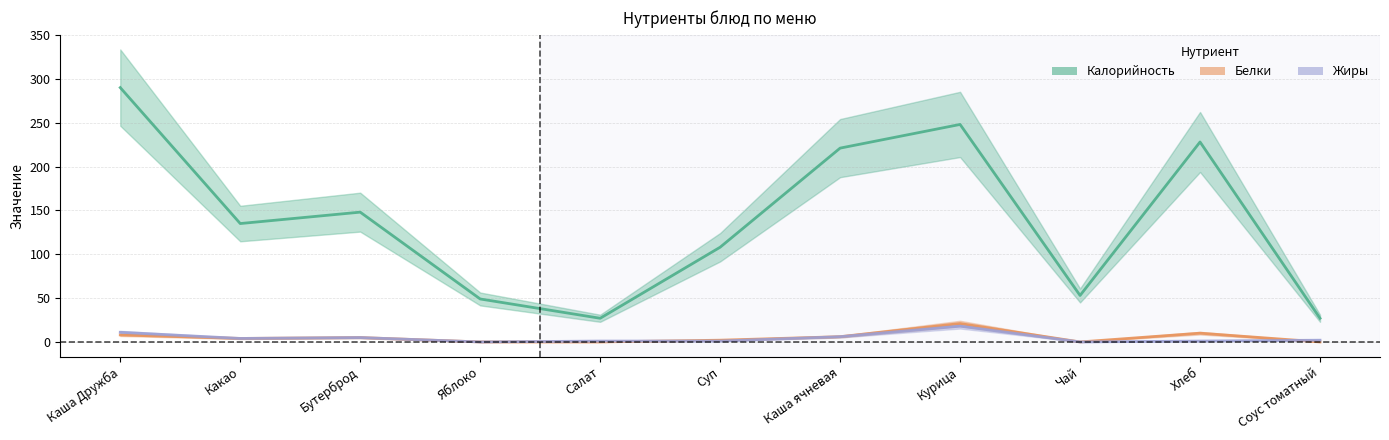

True or false: Жиры has a value of 1 at Хлеб.

True